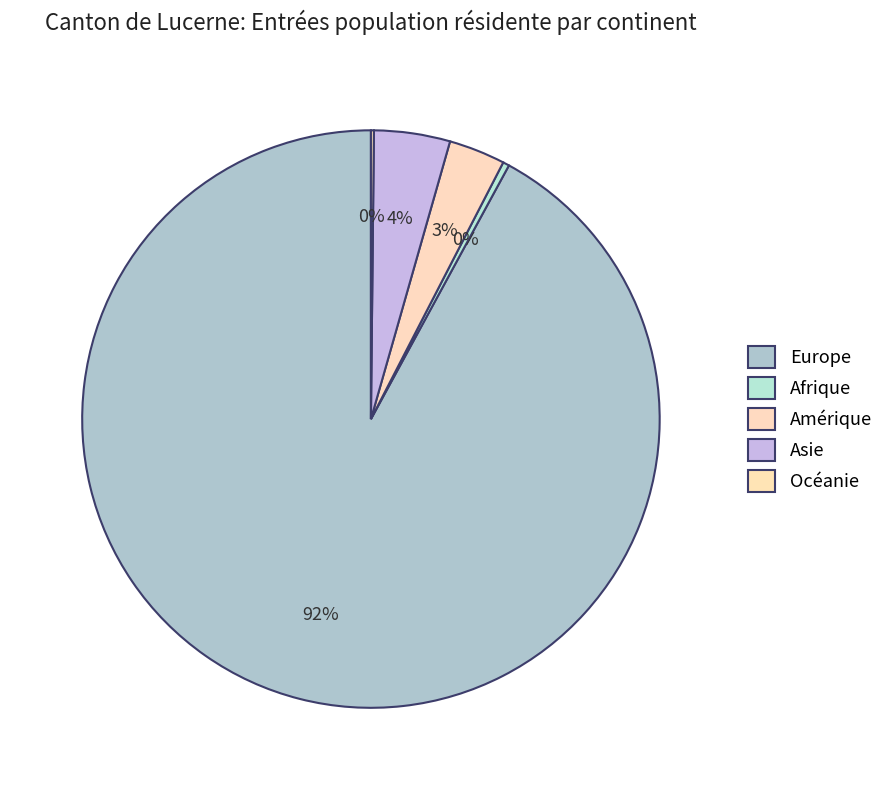

What percentage is the Asie slice, to the nearest percent?

4%